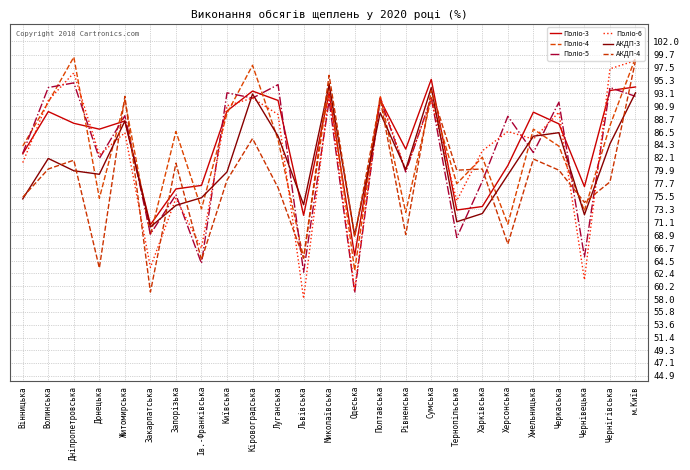

What is the greatest value displayed?

99.3